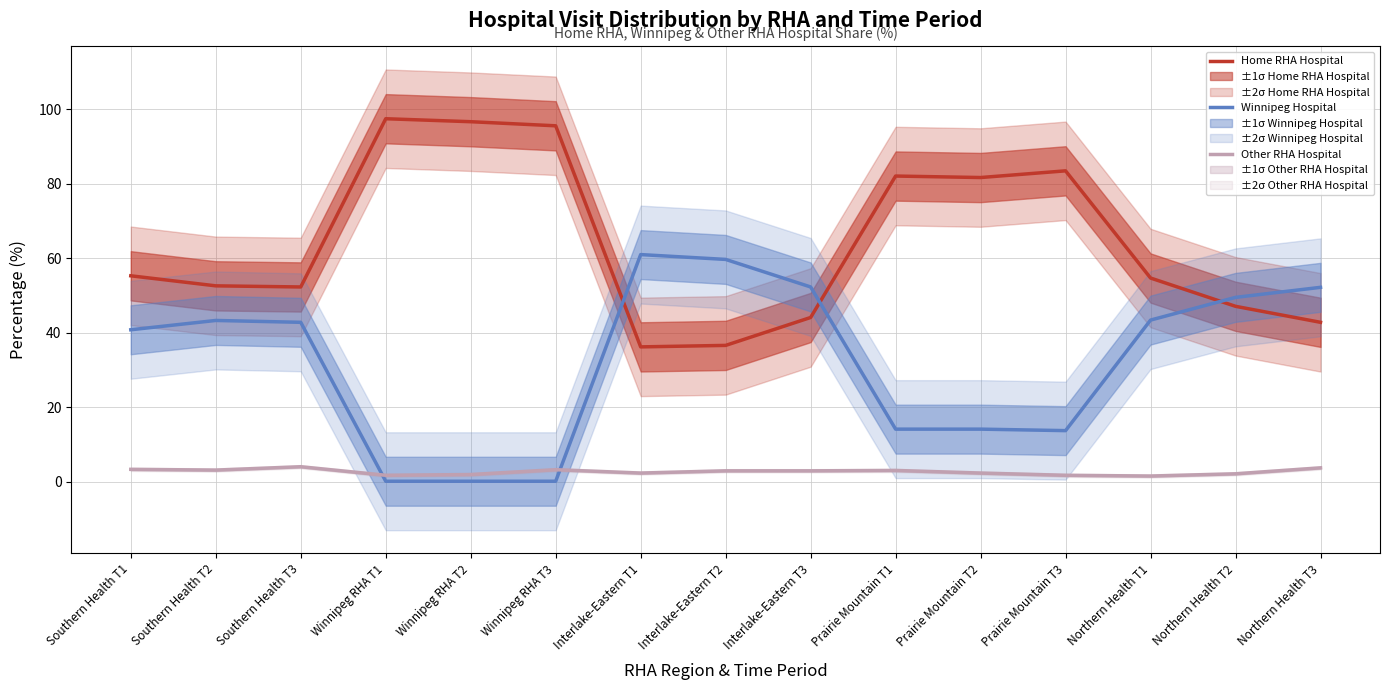

Rank the series by their maximum value, from highest to lowest.

Home RHA Hospital, Winnipeg Hospital, Other RHA Hospital